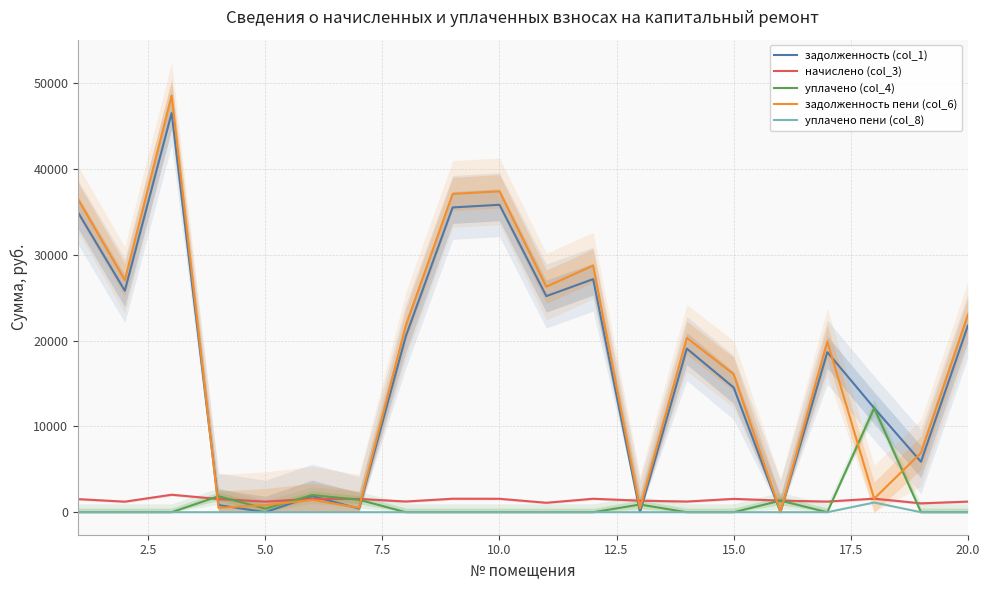

At how many categories does at least one series exceed 39095?

1